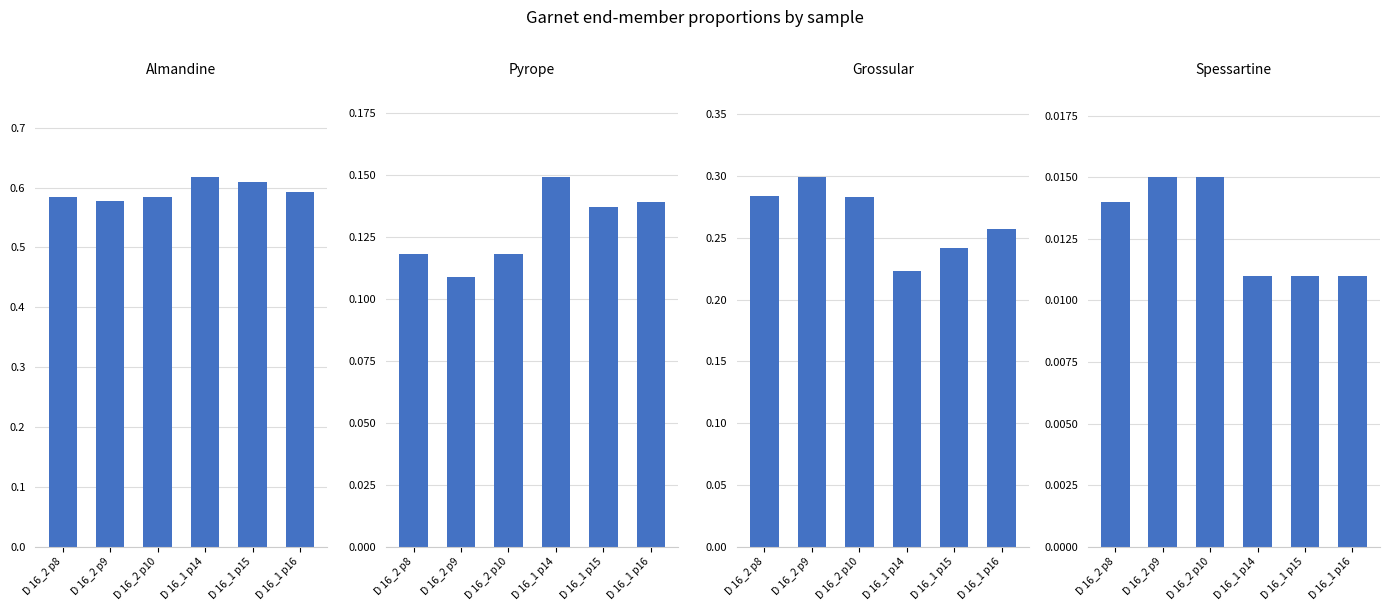

The Pyrope series shows 0.2 at D 16_1 p16. True or false?

False